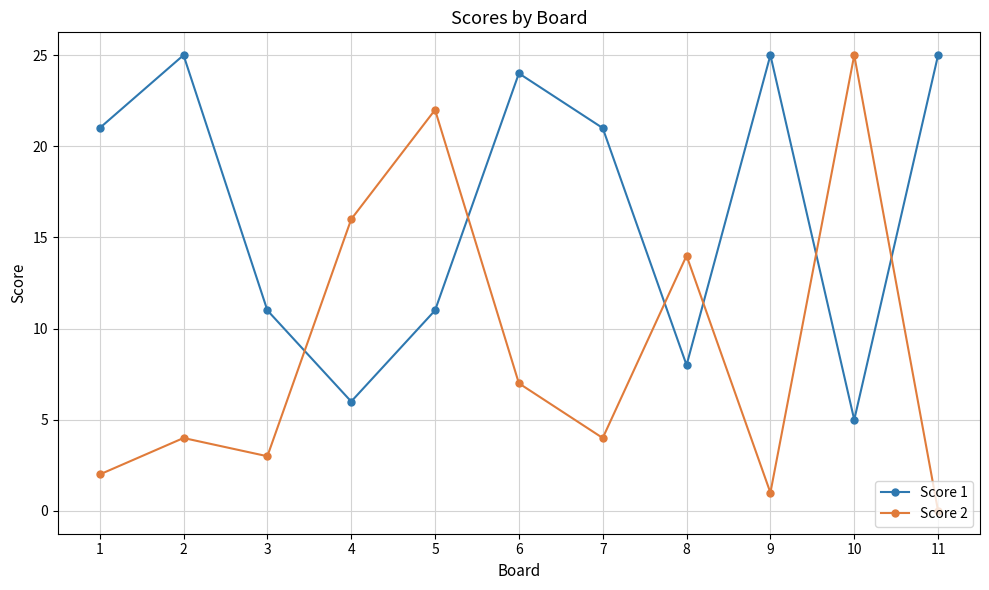

How many values in the Score 1 series are below 21?

5